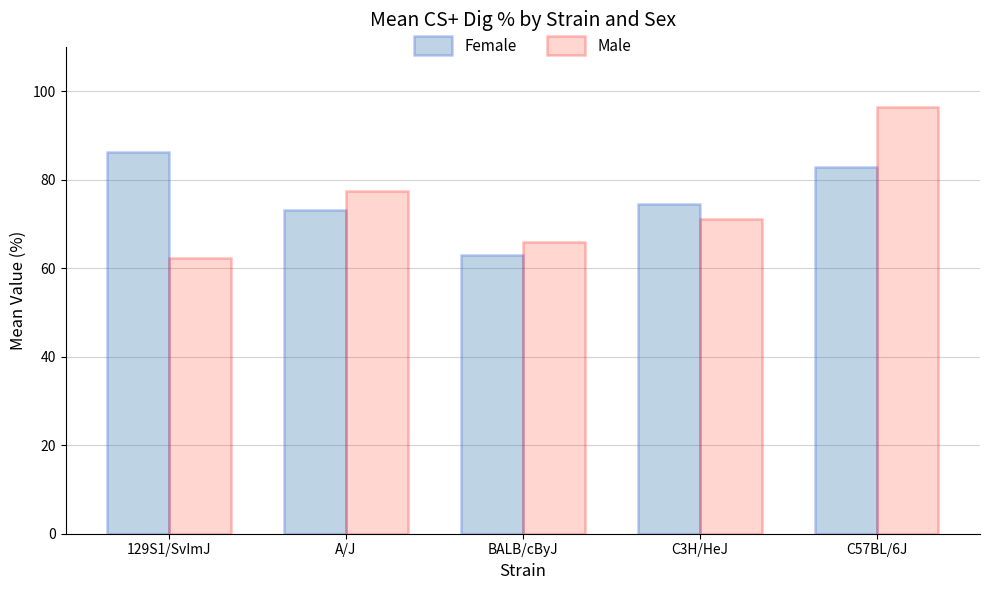

List the labels in order of Male value, smallest first.

129S1/SvImJ, BALB/cByJ, C3H/HeJ, A/J, C57BL/6J